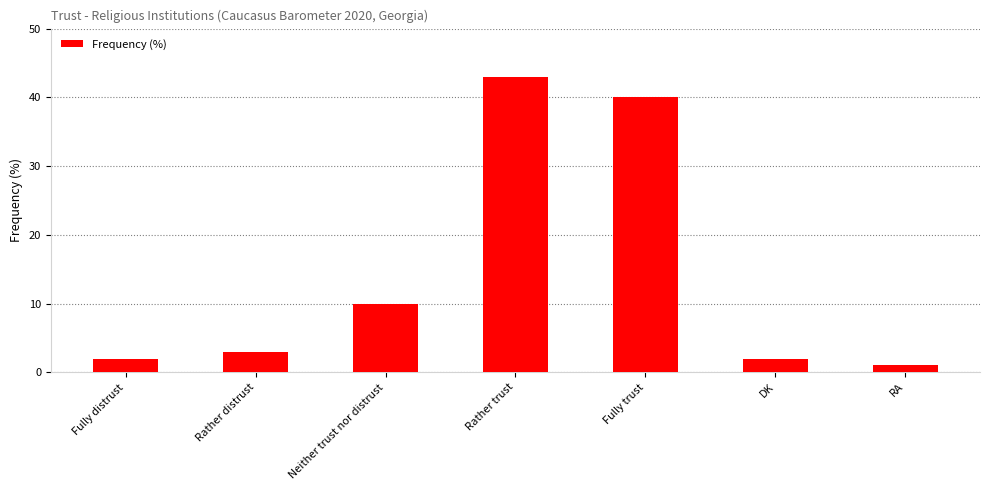

Are the bars grouped side by side (vs. stacked)?

No